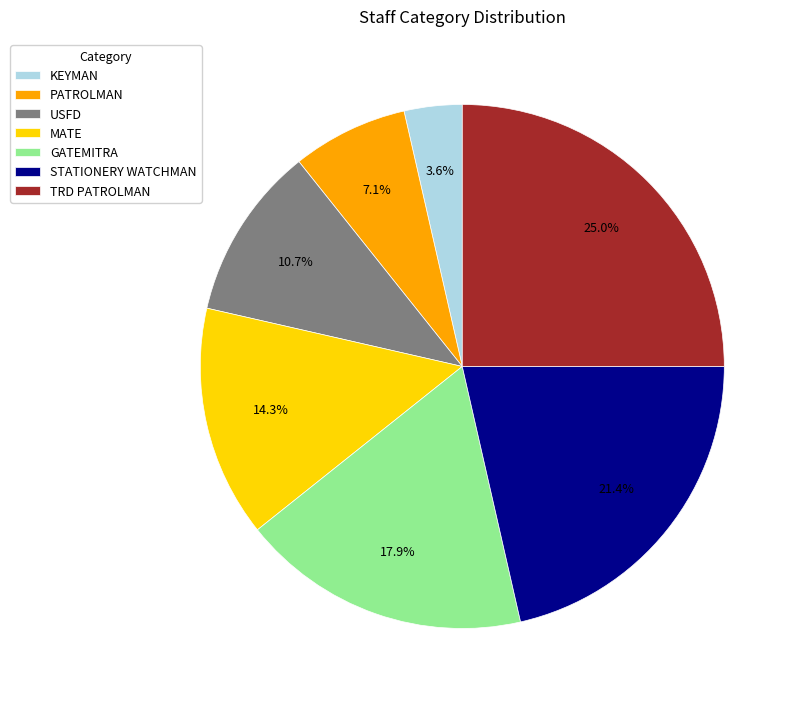

To the nearest percent, what is the average slice percentage?

14%